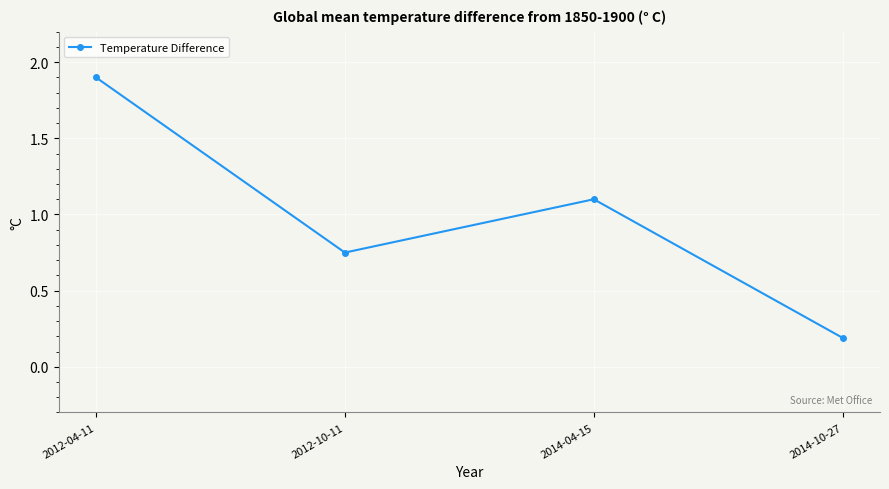

True or false: the data shows 0.2 at 2014-10-27.

True